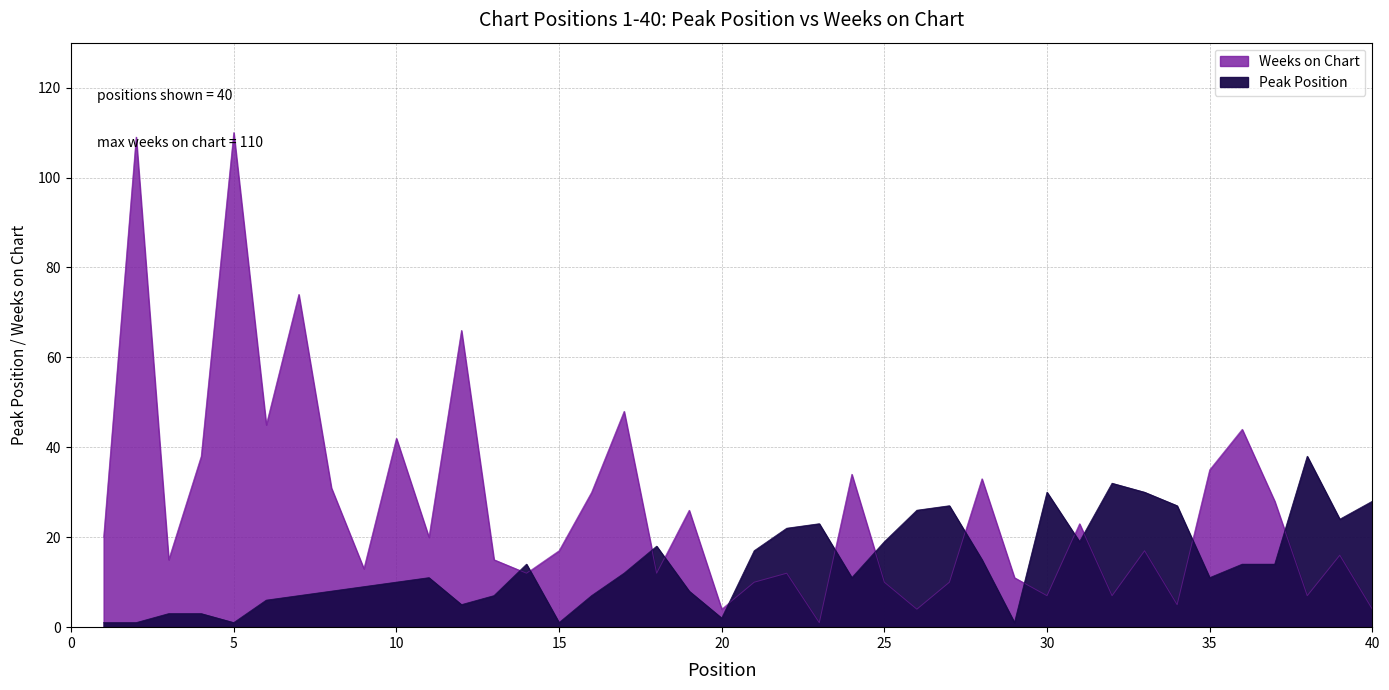

True or false: Weeks on Chart has more than 2 points higher than both neighbors.

True